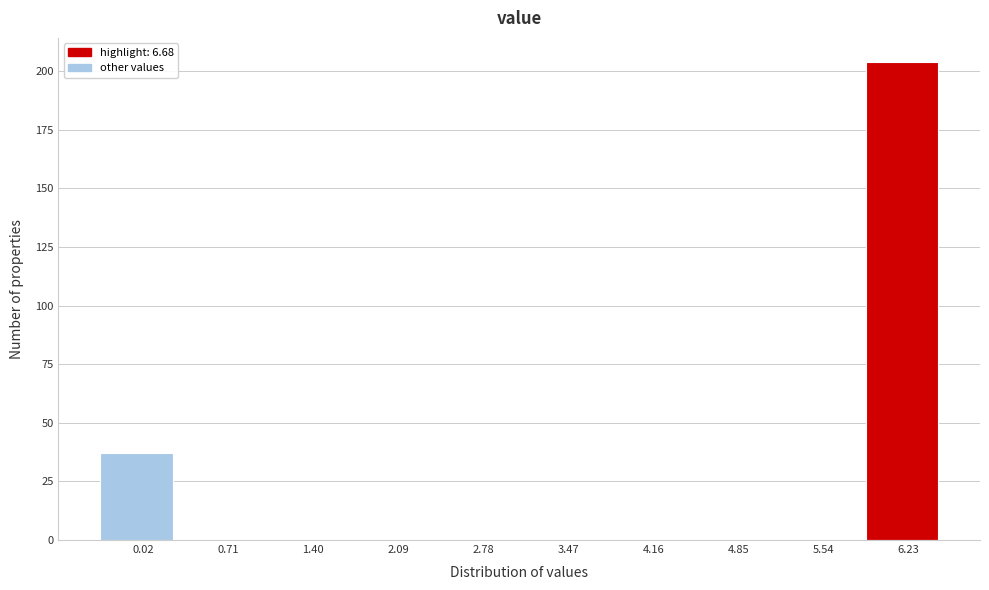

Reading right to left, list all the values displayed in this chart.

6.23=204	5.54=0	4.85=0	4.16=0	3.47=0	2.78=0	2.09=0	1.40=0	0.71=0	0.02=37